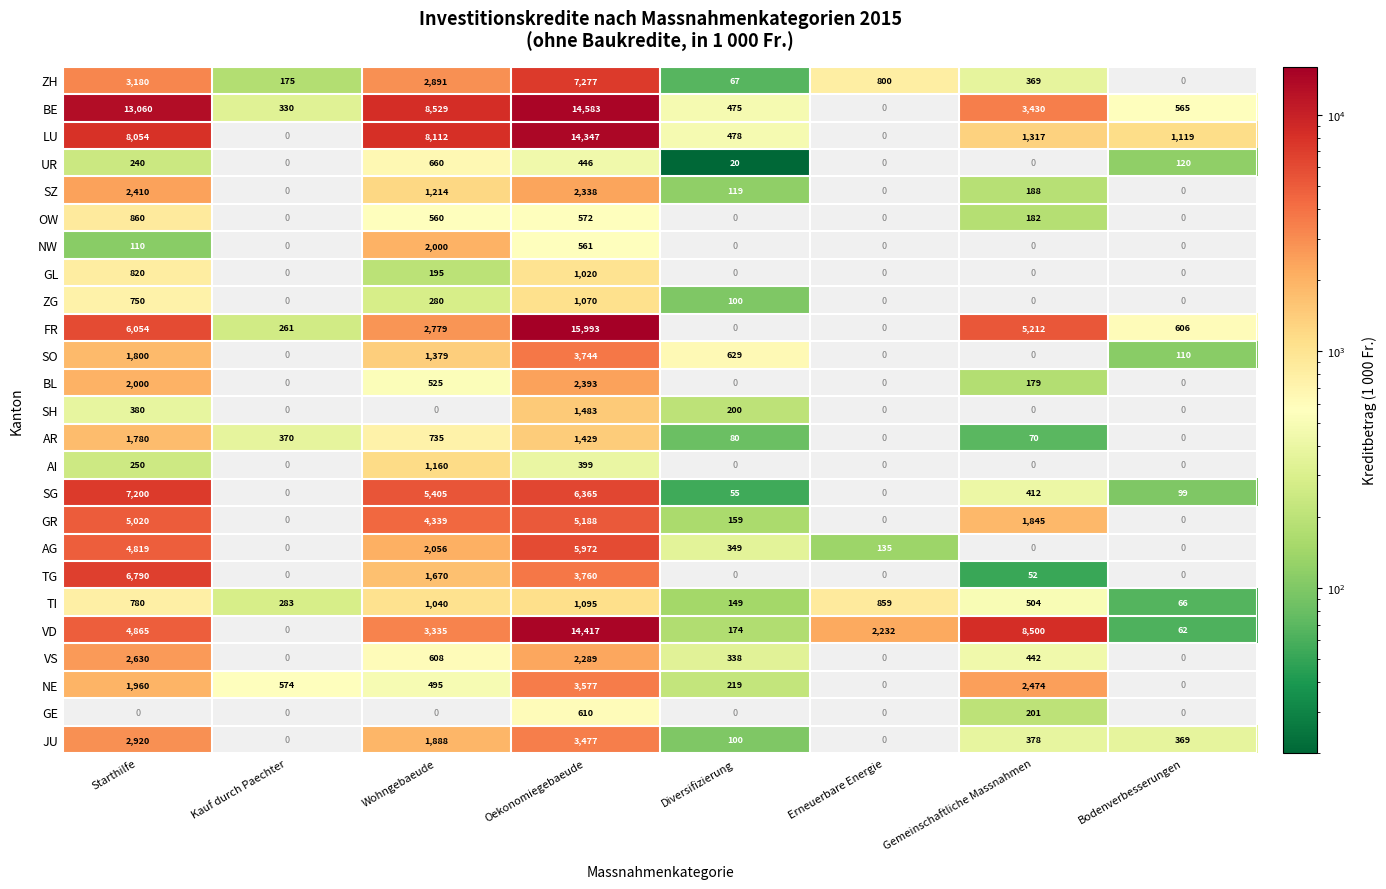

At which category is the sum across all series the highest?

Oekonomiegebaeude